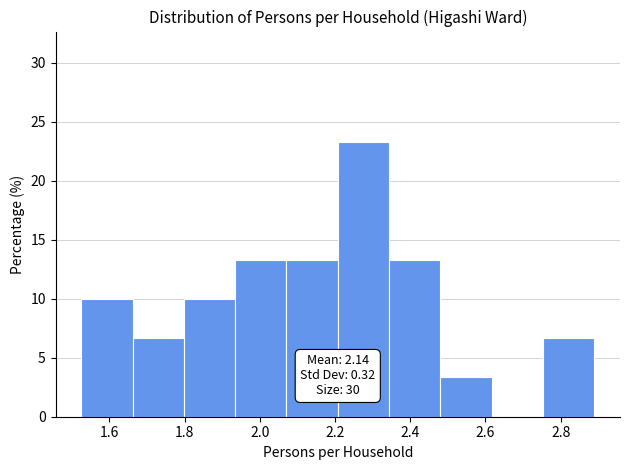

Which range on the x-axis has the tallest bar?

2.20 to 2.34